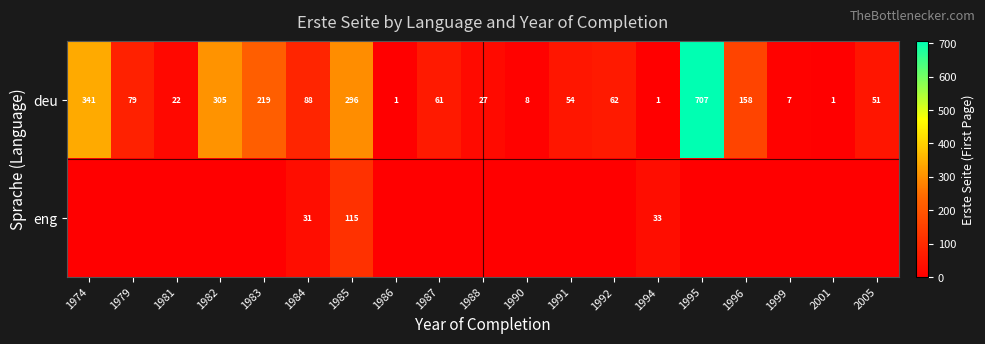

What is the maximum value for deu?

707